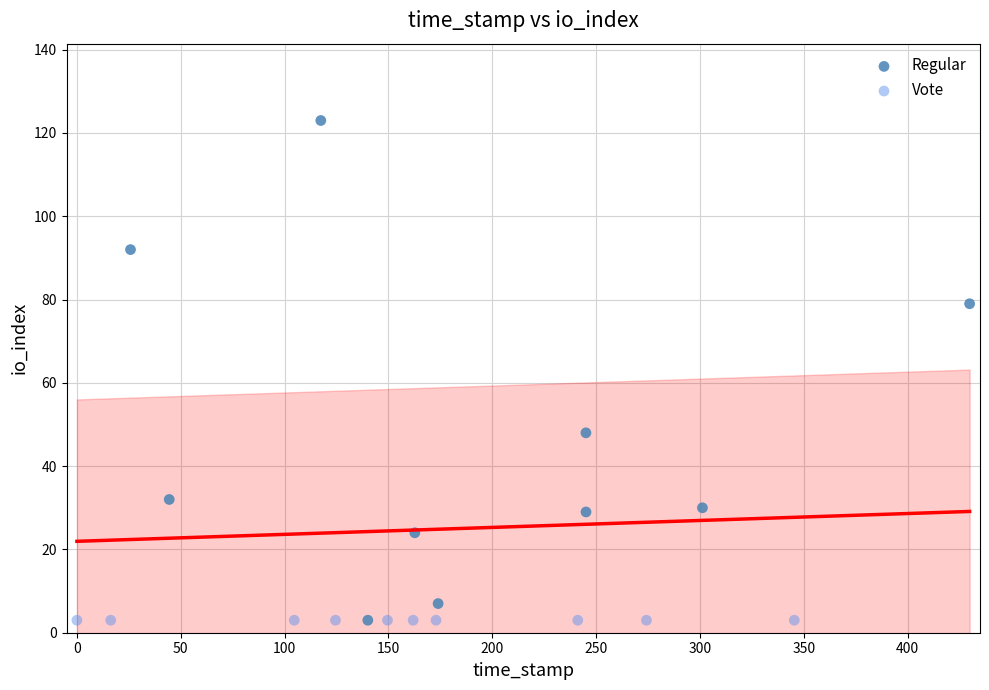

Which series contains the highest Y value?

Regular